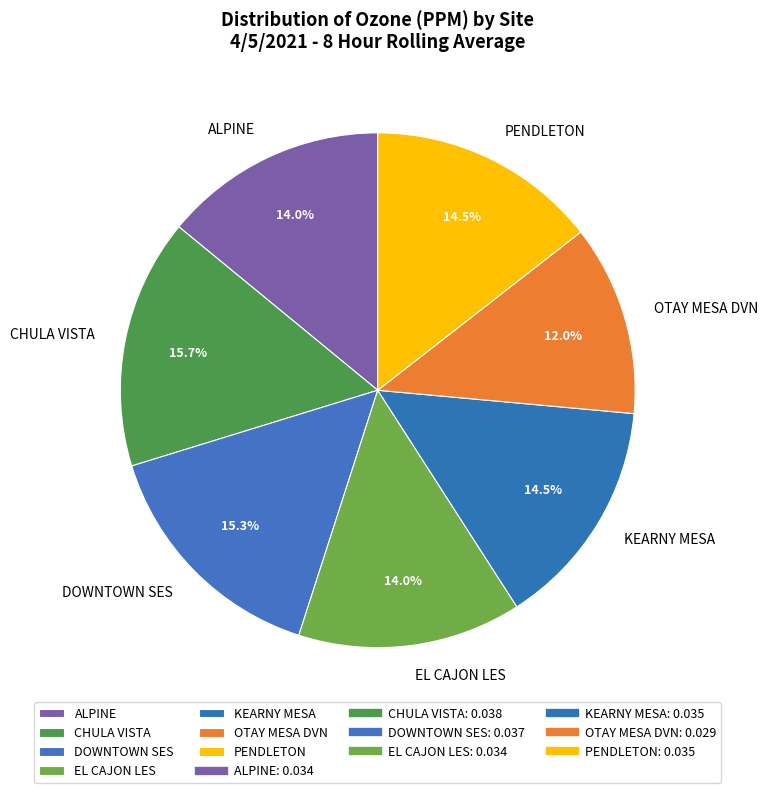

How many slices are in this pie chart?

7